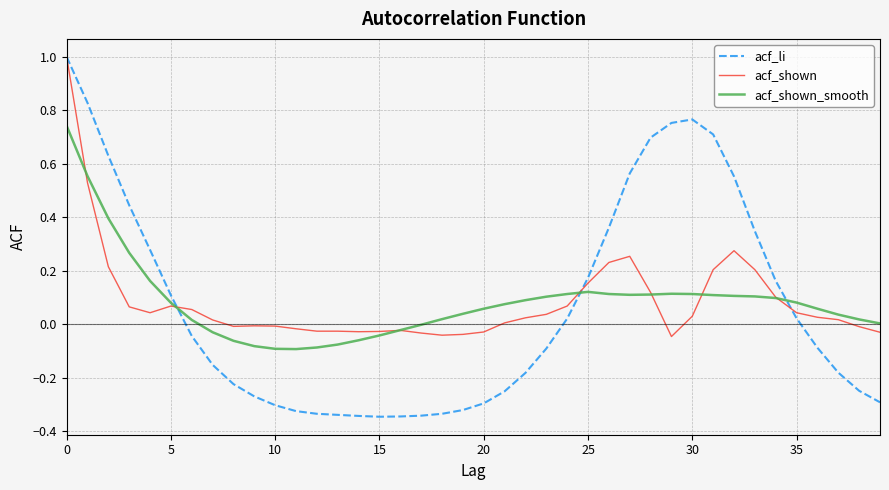

Where is the first local minimum for acf_shown_smooth?

11